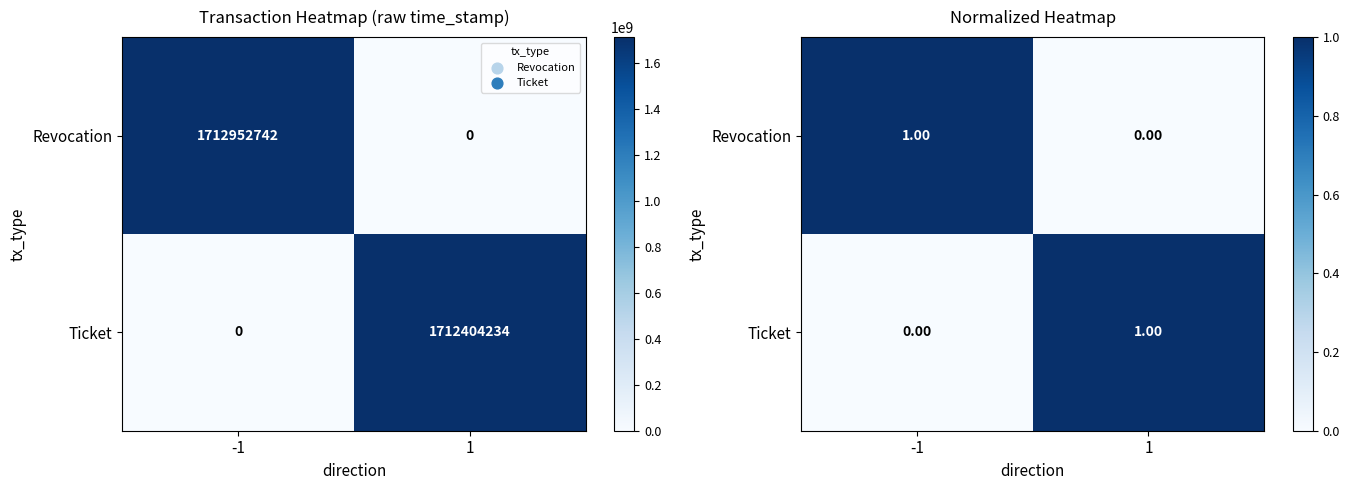

True or false: Ticket has a value of -1 at -1.

False